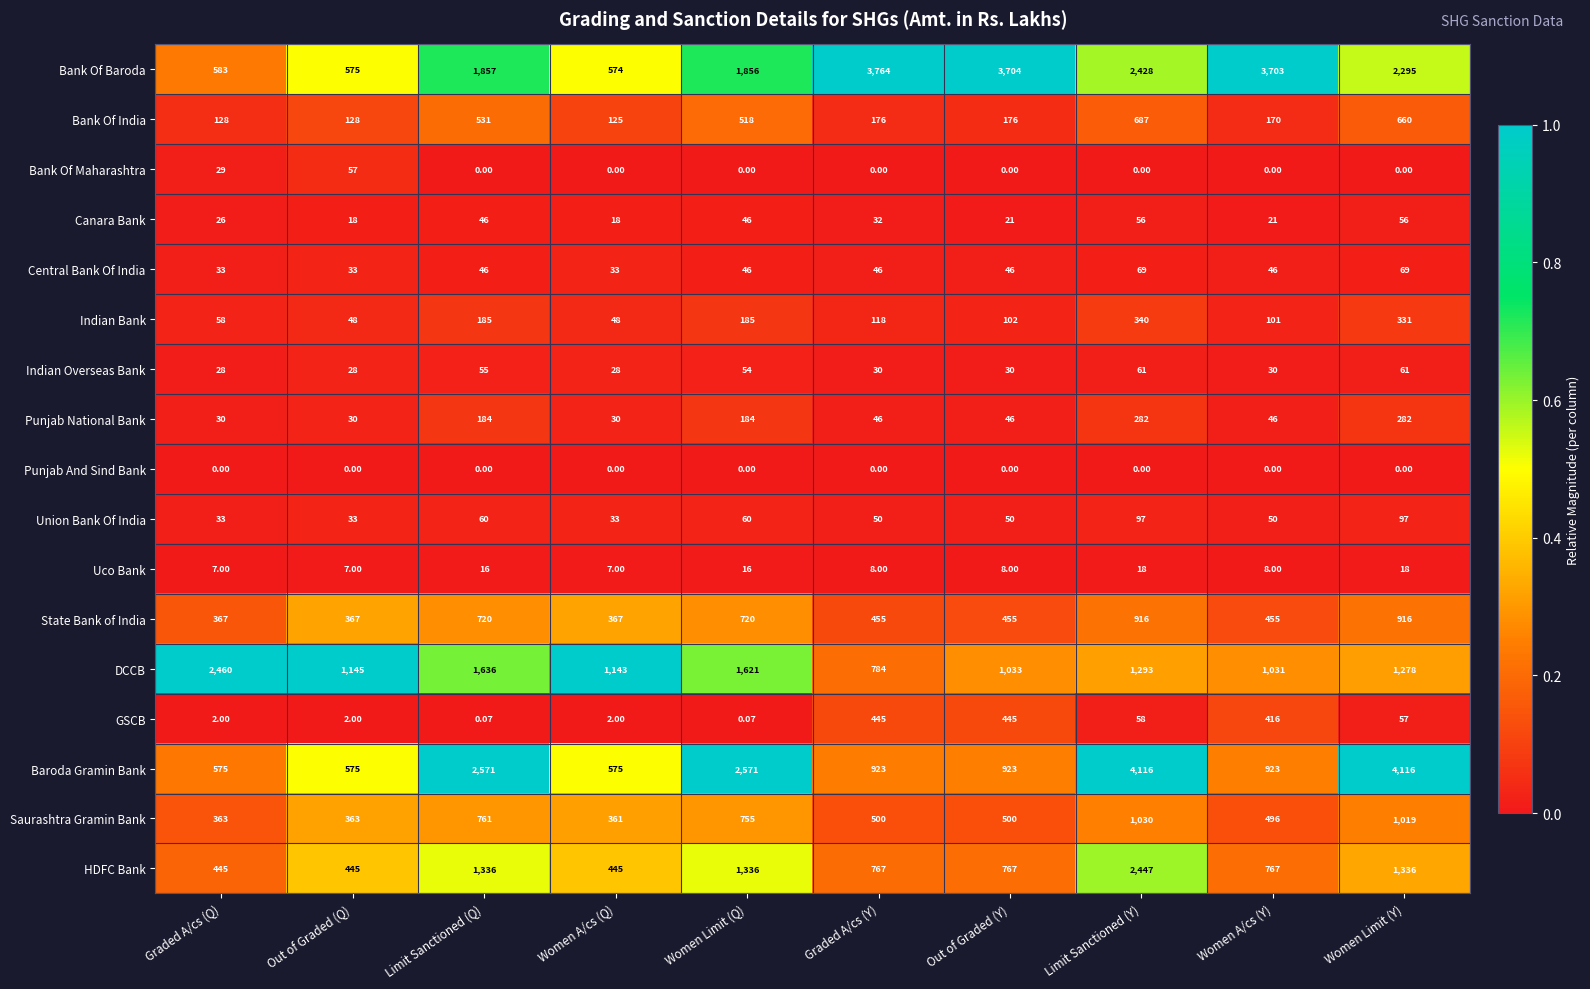

At which label is DCCB closest to 1622?

Women Limit (Q)